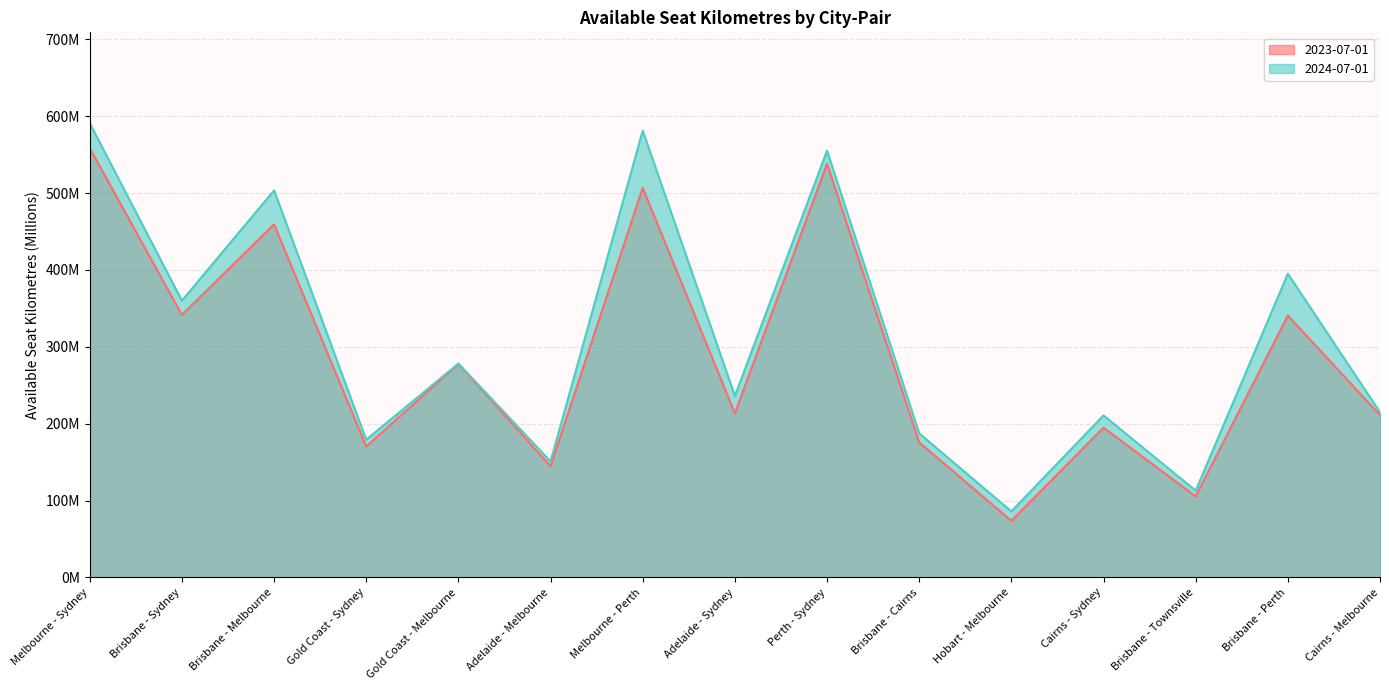

Reading left to right, what are all the values shown in this chart?

2023-07-01: 558.5	341.5	459.3	170.4	277.8	144.7	506.7	213.5	538.2	175.7	73.7	194.8	105.5	340.7	211.2
2024-07-01: 590.9	360.1	503.5	179.2	278.2	150.9	581.2	236.1	555.2	187.4	86.0	210.8	113.0	395.1	214.9